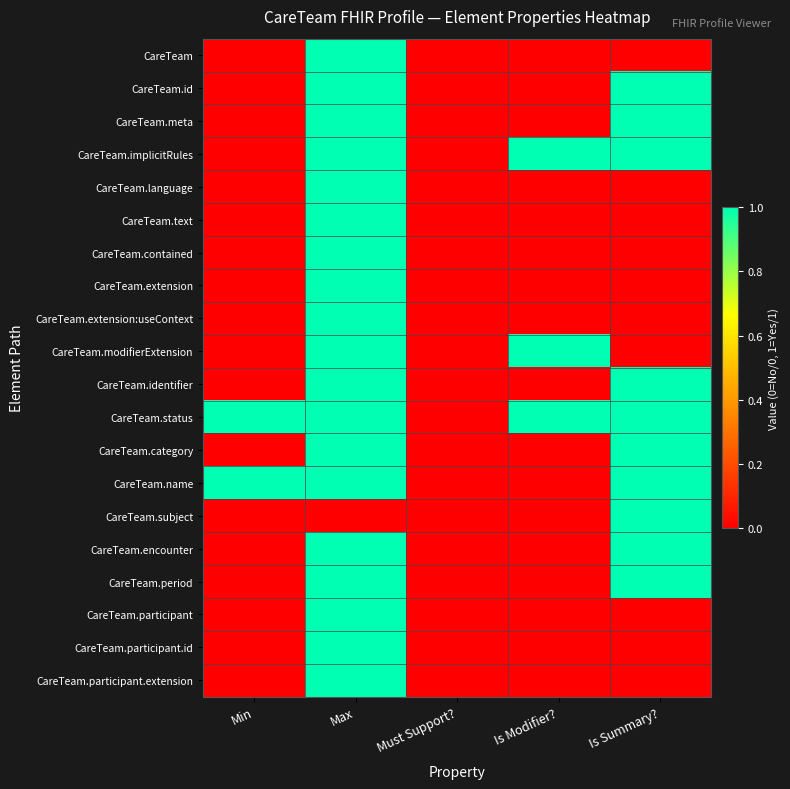

Rank the series by their maximum value, from lowest to highest.

CareTeam, CareTeam.id, CareTeam.meta, CareTeam.implicitRules, CareTeam.language, CareTeam.text, CareTeam.contained, CareTeam.extension, CareTeam.extension:useContext, CareTeam.modifierExtension, CareTeam.identifier, CareTeam.status, CareTeam.category, CareTeam.name, CareTeam.subject, CareTeam.encounter, CareTeam.period, CareTeam.participant, CareTeam.participant.id, CareTeam.participant.extension